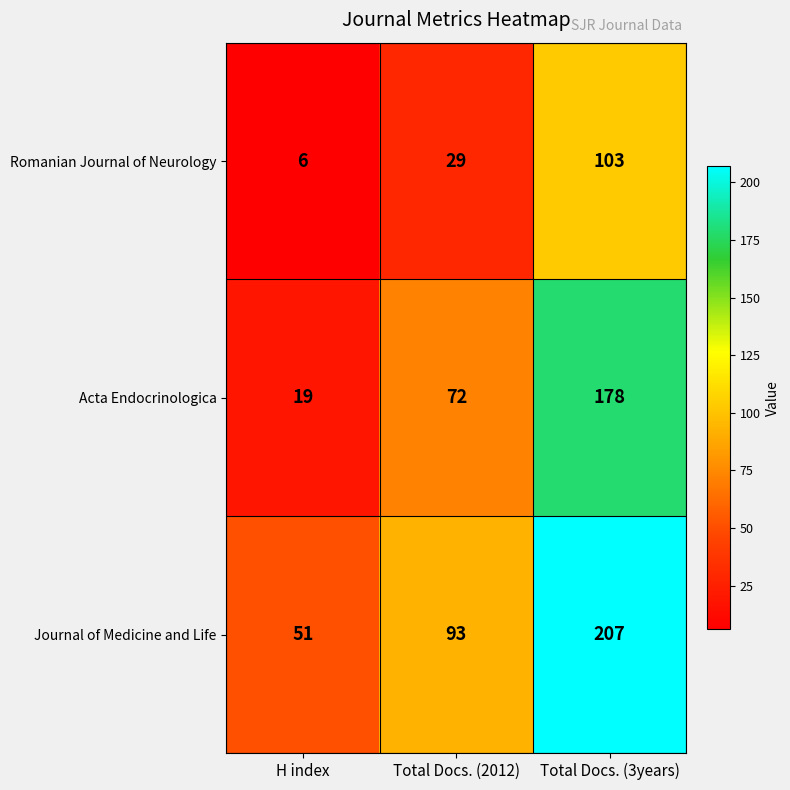

At Total Docs. (2012), list the series in order from largest to smallest.

Journal of Medicine and Life, Acta Endocrinologica, Romanian Journal of Neurology